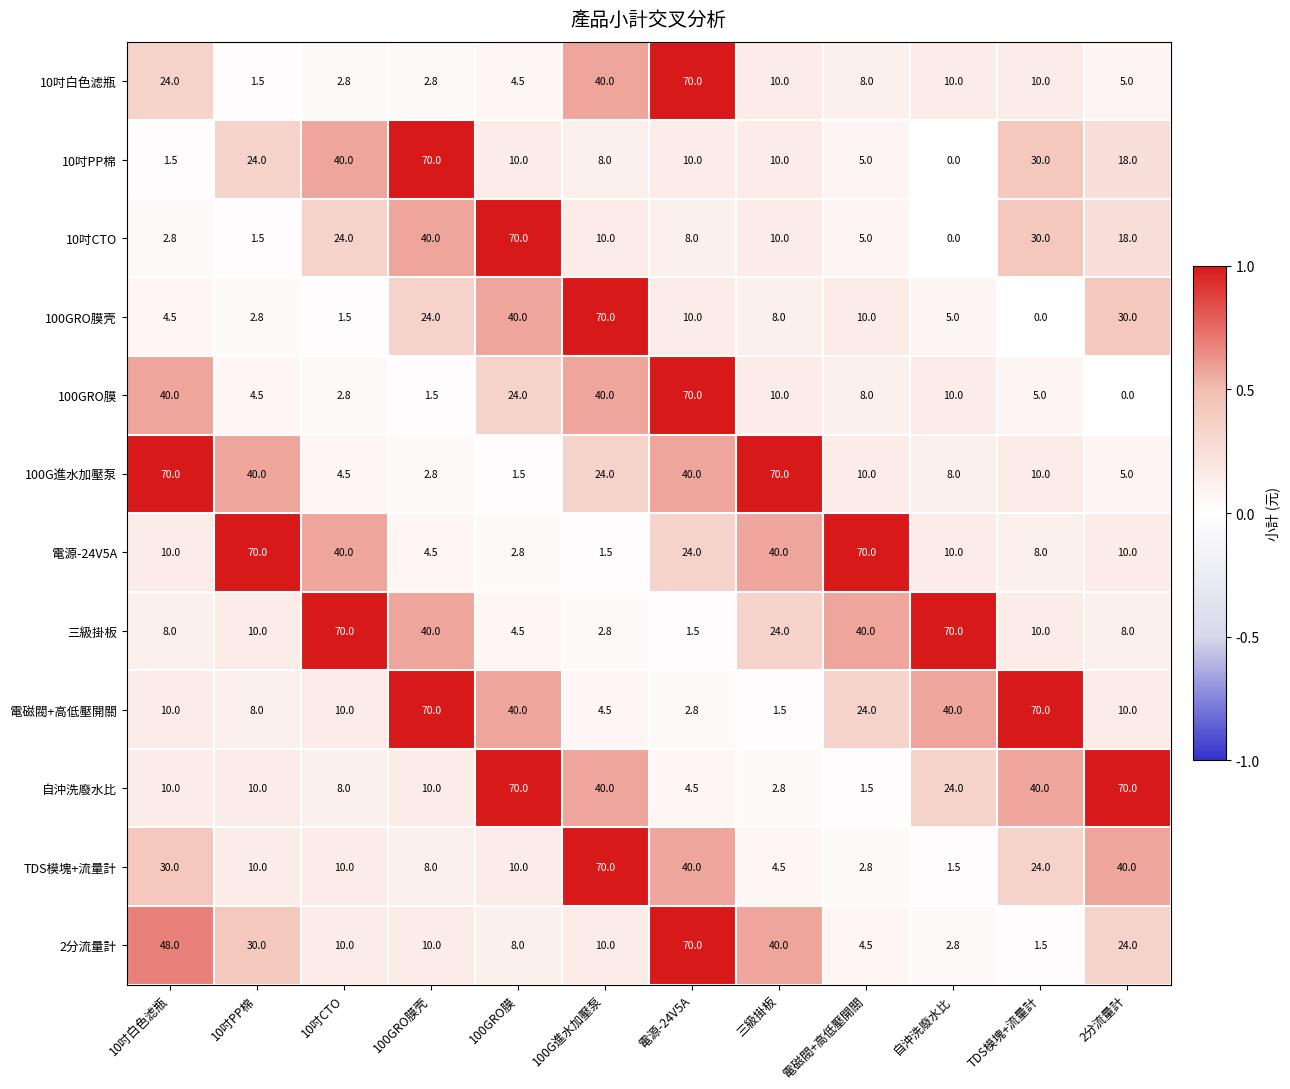

The value of 電磁閥+高低壓開關 at 電源-24V5A is 2.8. True or false?

True